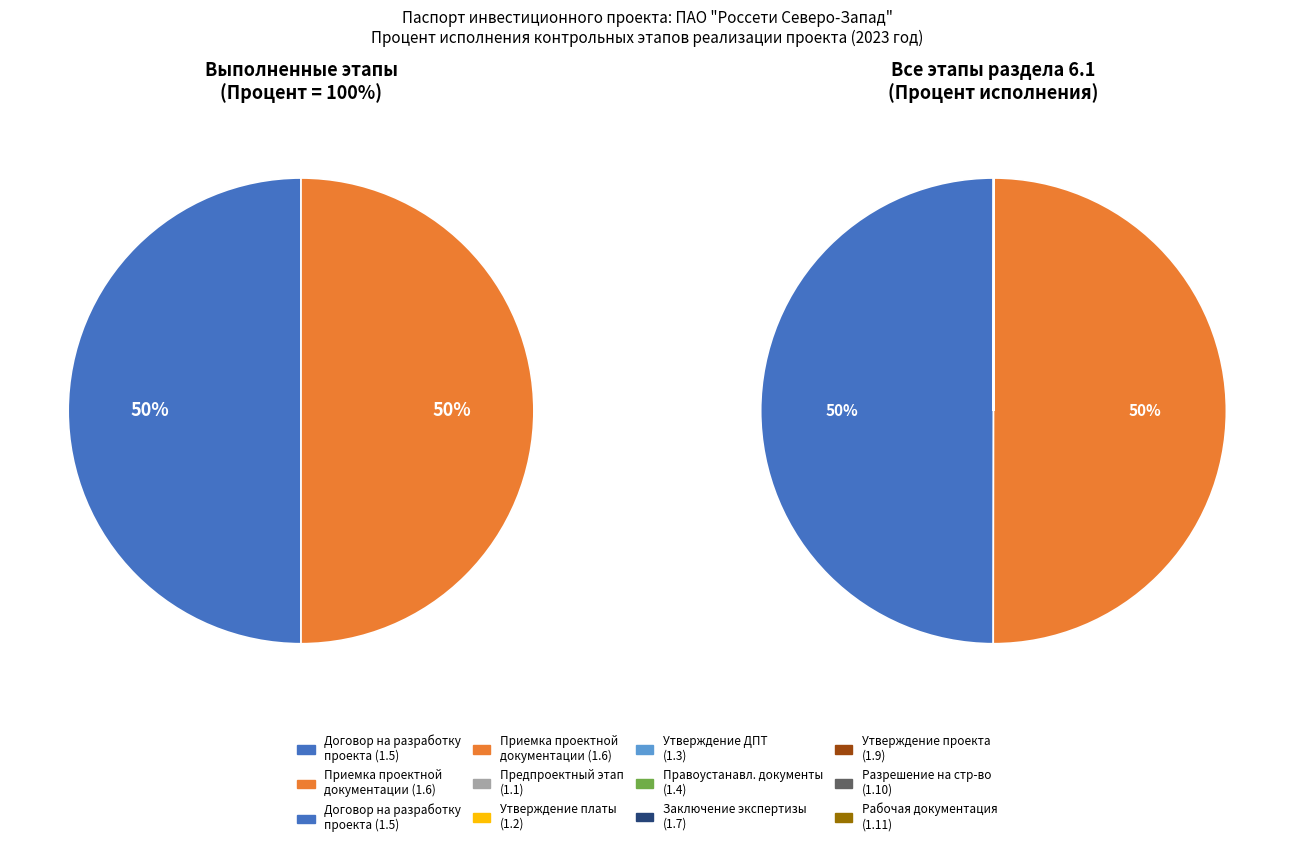

Does Предпроектный и проектный этап account for over 50% of the chart?

No